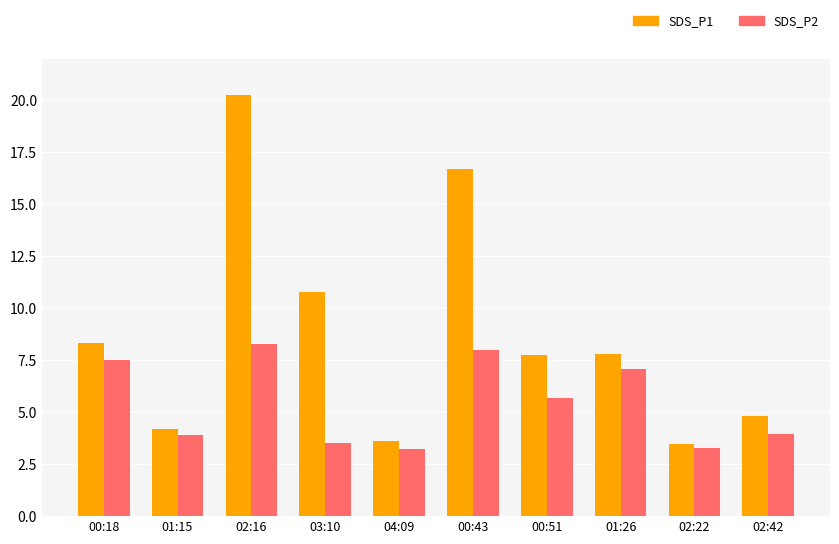

What position from the left is 02:22?

9